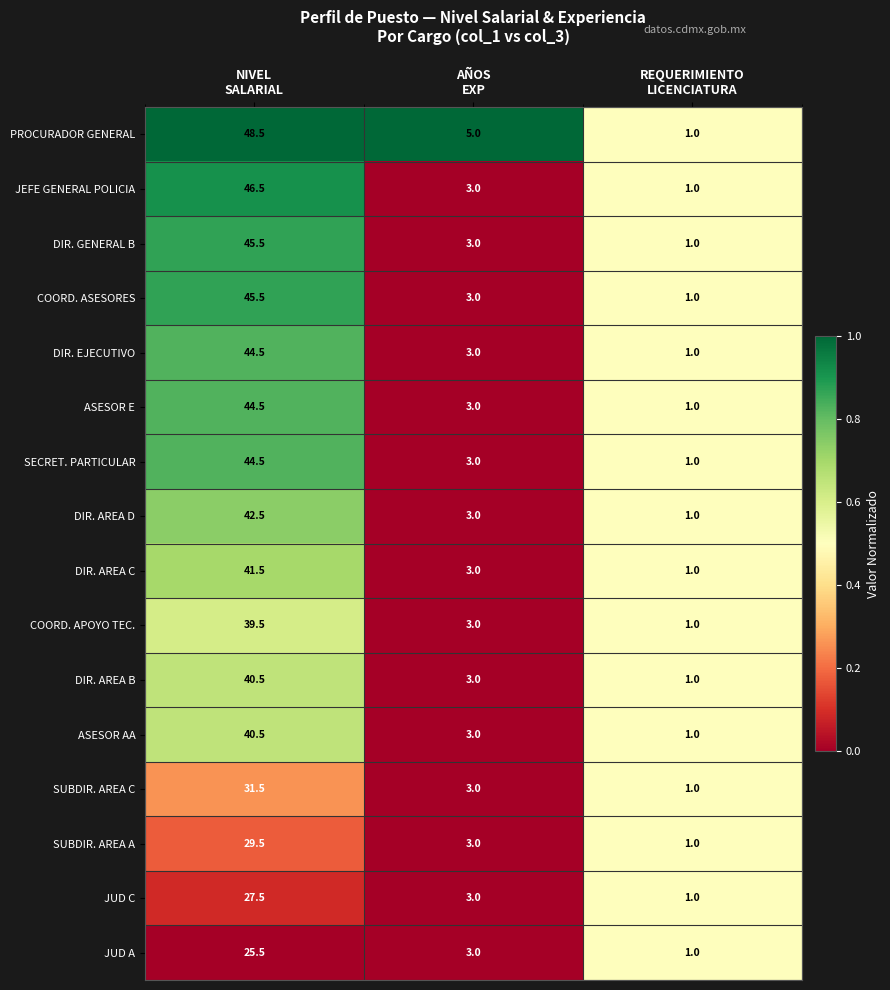

What is the difference between the maximum and minimum values in the DIR. GENERAL B series?

44.5